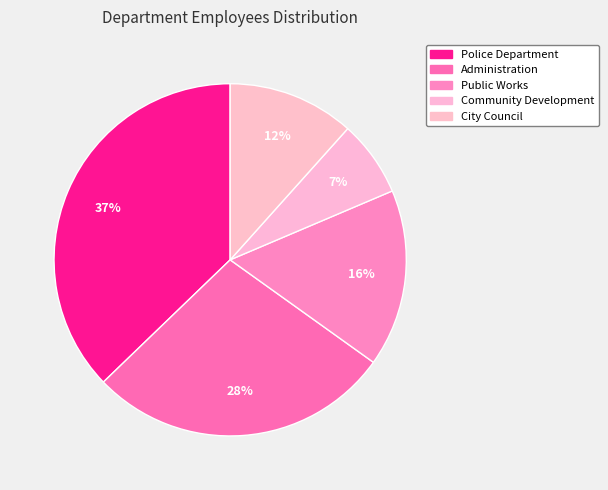

How many slices are in this pie chart?

5